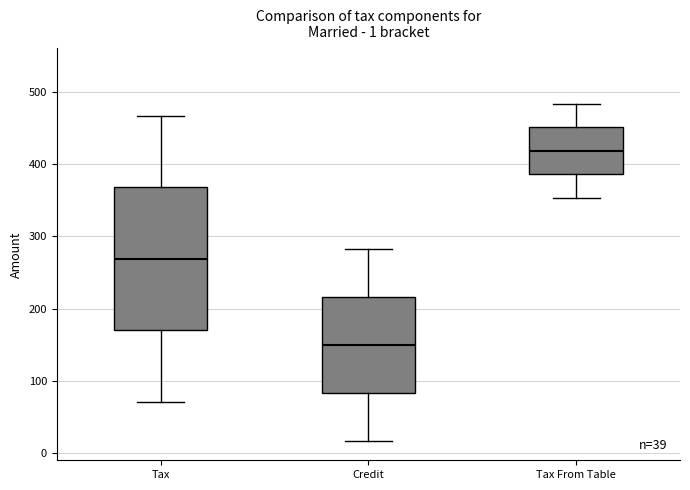

Comparing the boxes themselves (not the whiskers), which one is the tallest?

Tax